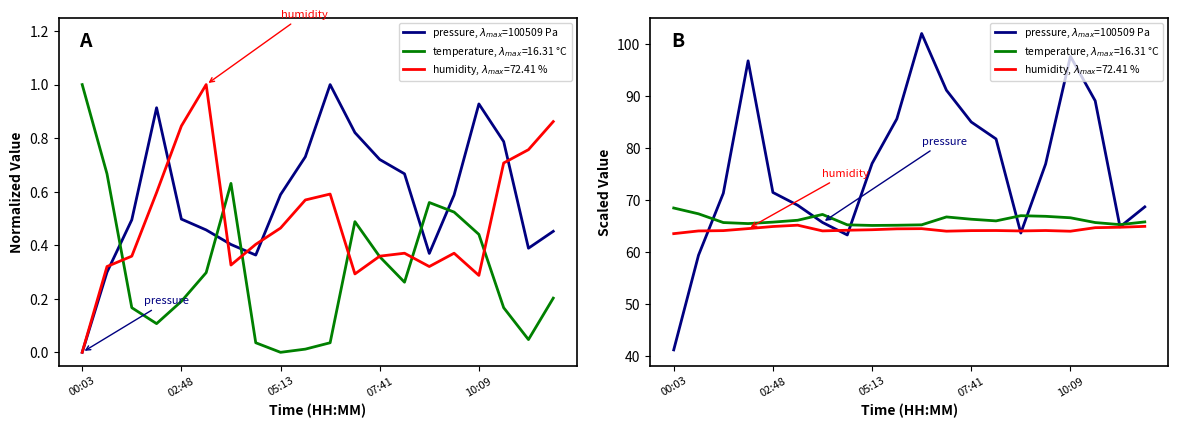

What position from the right is 19?

1